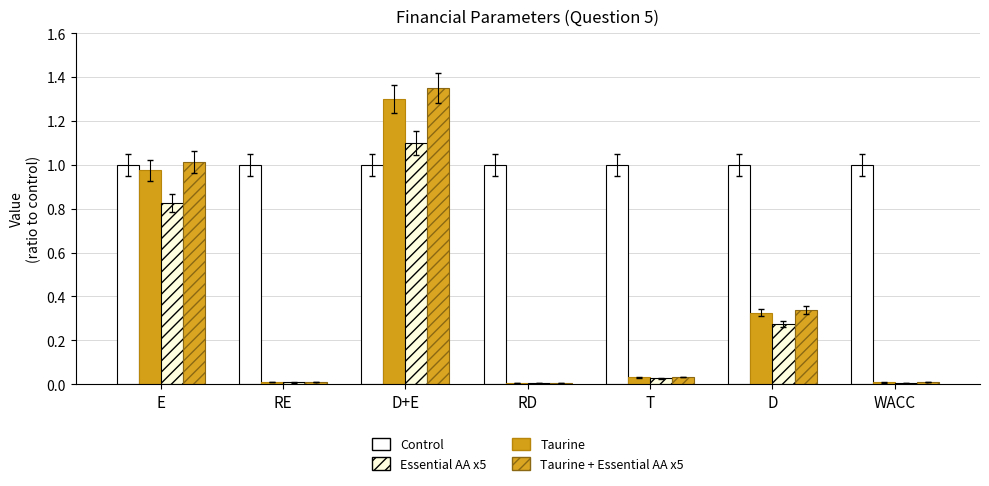

What is the value of the Control bar at the 5th from the left?

1.0